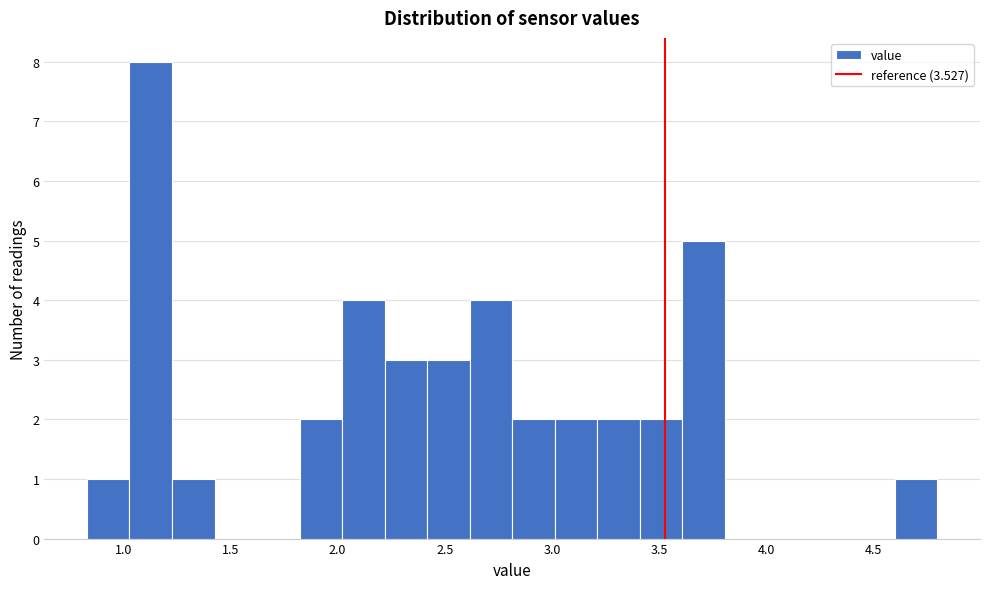

Read against the x-axis, roughly where is the centre of the tallest bar?

1.15